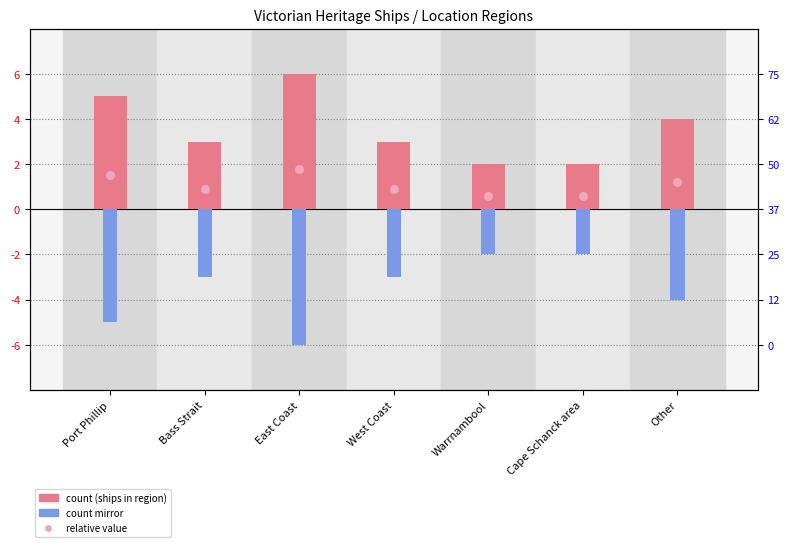

What is the total value across all series at Other?

1.2